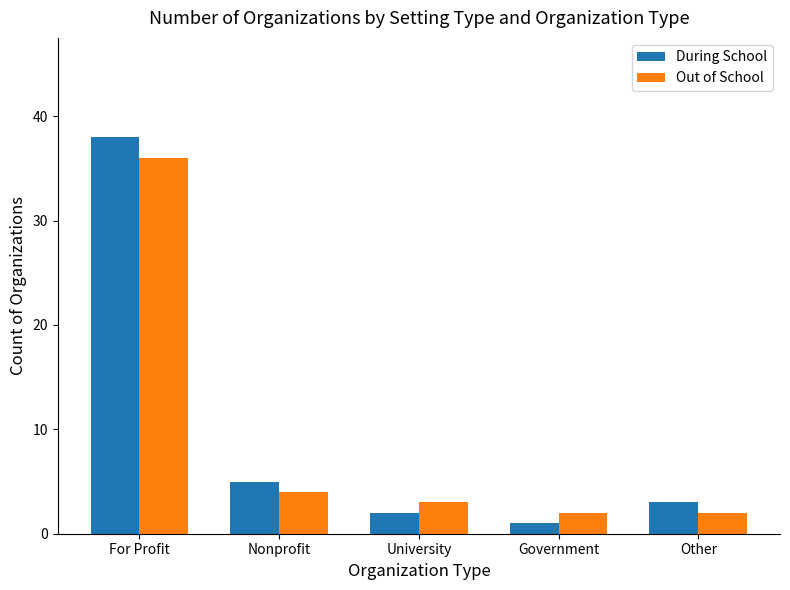

What is the maximum value shown in the chart?

38